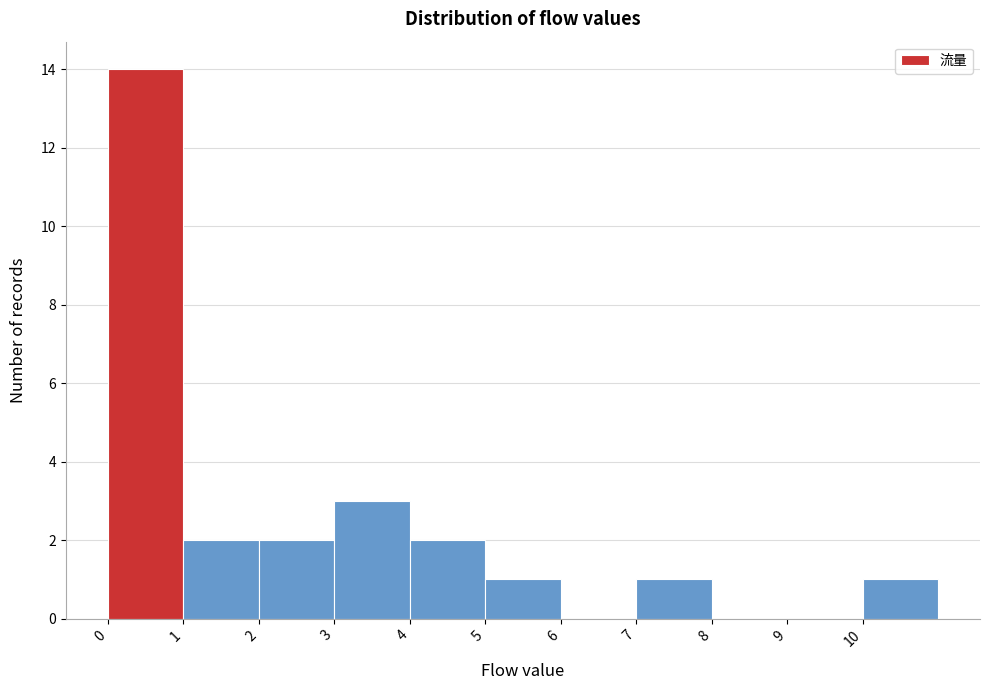

What is the height of the bar covering 3 to 4 on the x-axis? The values are not printed on the chart, so give them approximately, as read against the axis.

3